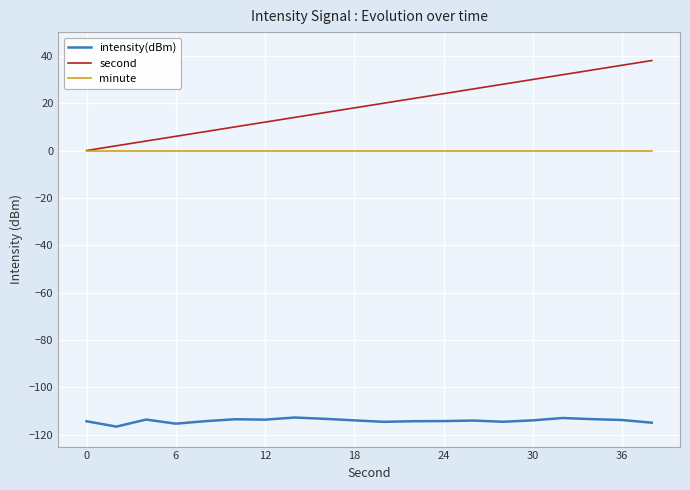

What are all the series names shown in the legend?

intensity(dBm), second, minute